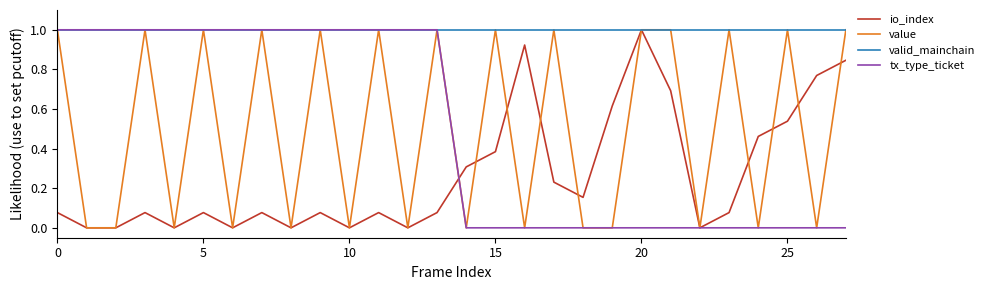

What is the maximum value for tx_type_ticket?

1.0